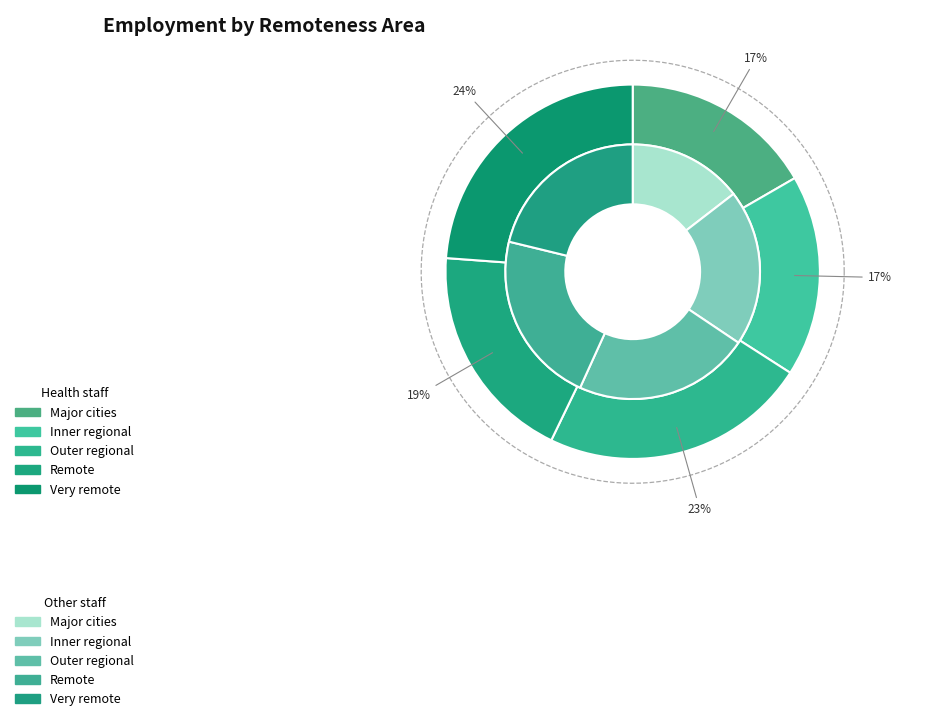

True or false: Outer regional accounts for 22% of the total.

True